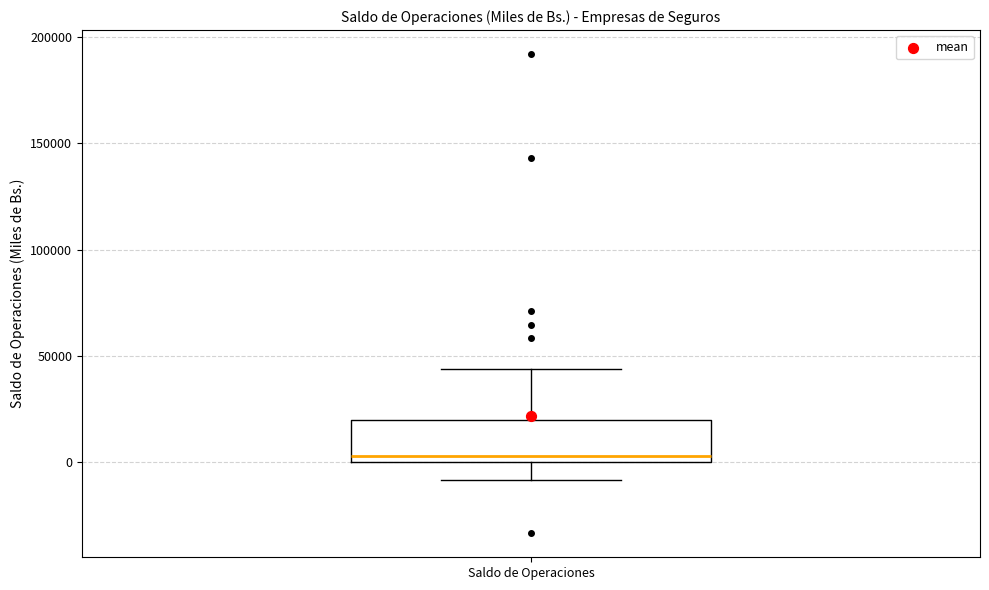

Transcribe this box plot: give where the median line is, the range the box spans, and where the two whiskers end, as read against the y-axis. The values are not printed on the chart, so give them approximately, as read against the axis.

median 5000, box 0 to 20000, whiskers -10000 to 45000